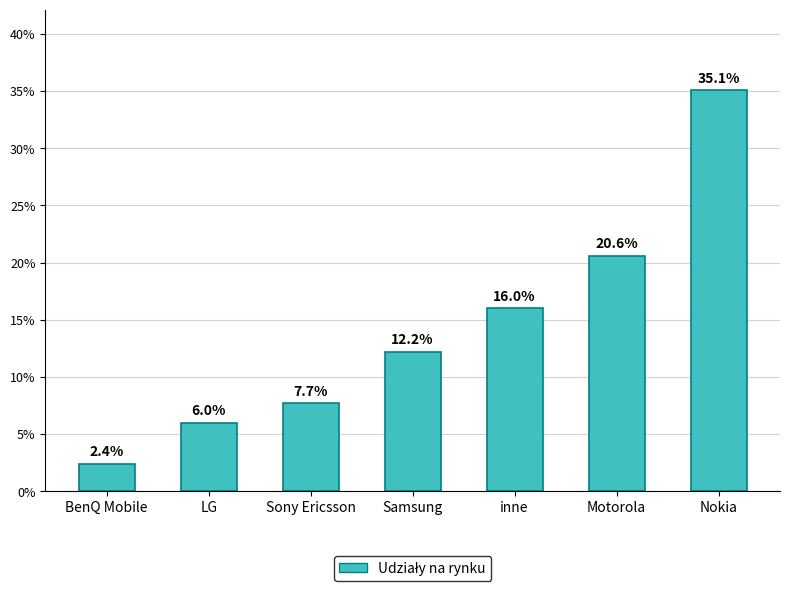

Does the chart contain any negative values?

No